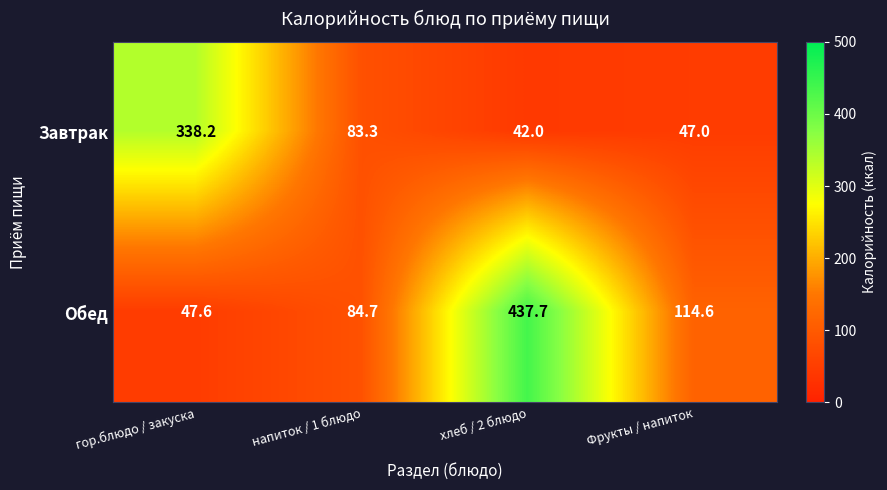

Reading left to right, list all the values displayed in this chart.

Завтрак: 338.2	83.3	42.0	47.0
Обед: 47.6	84.7	437.7	114.6